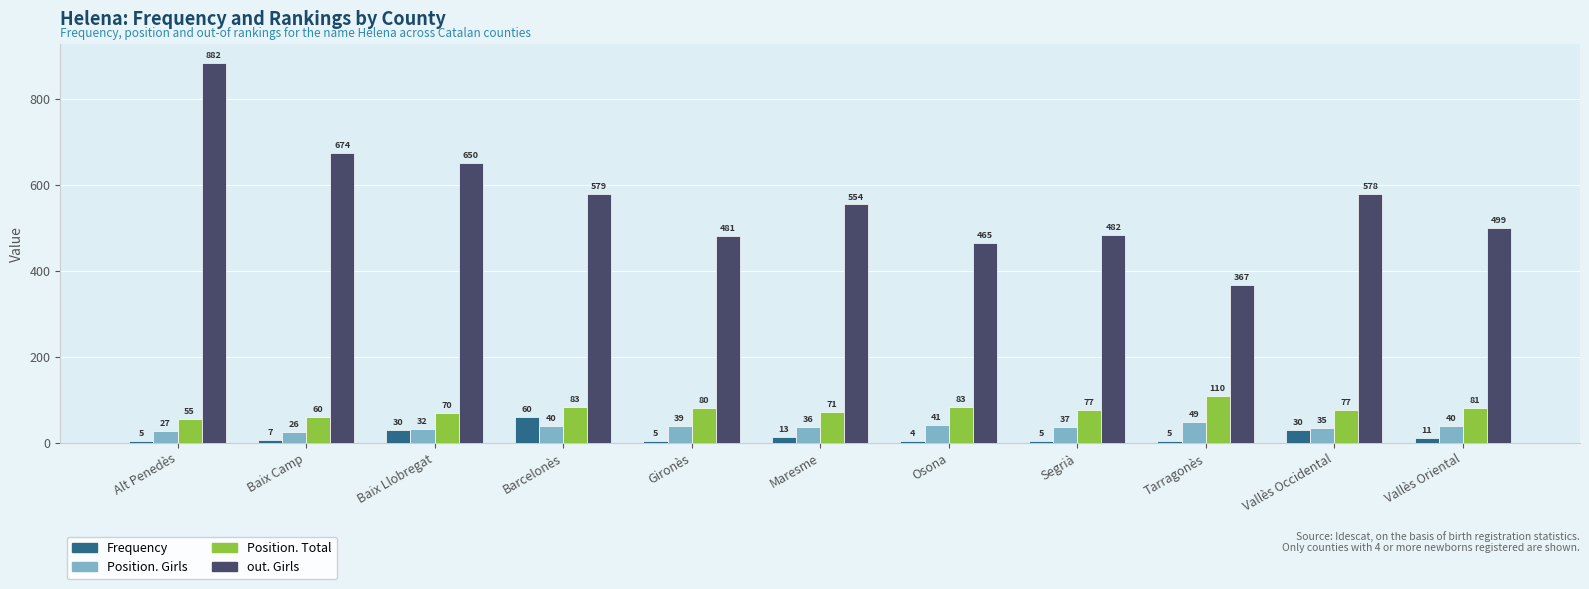

Which series changed the most between Alt Penedès and Baix Camp?

out. Girls